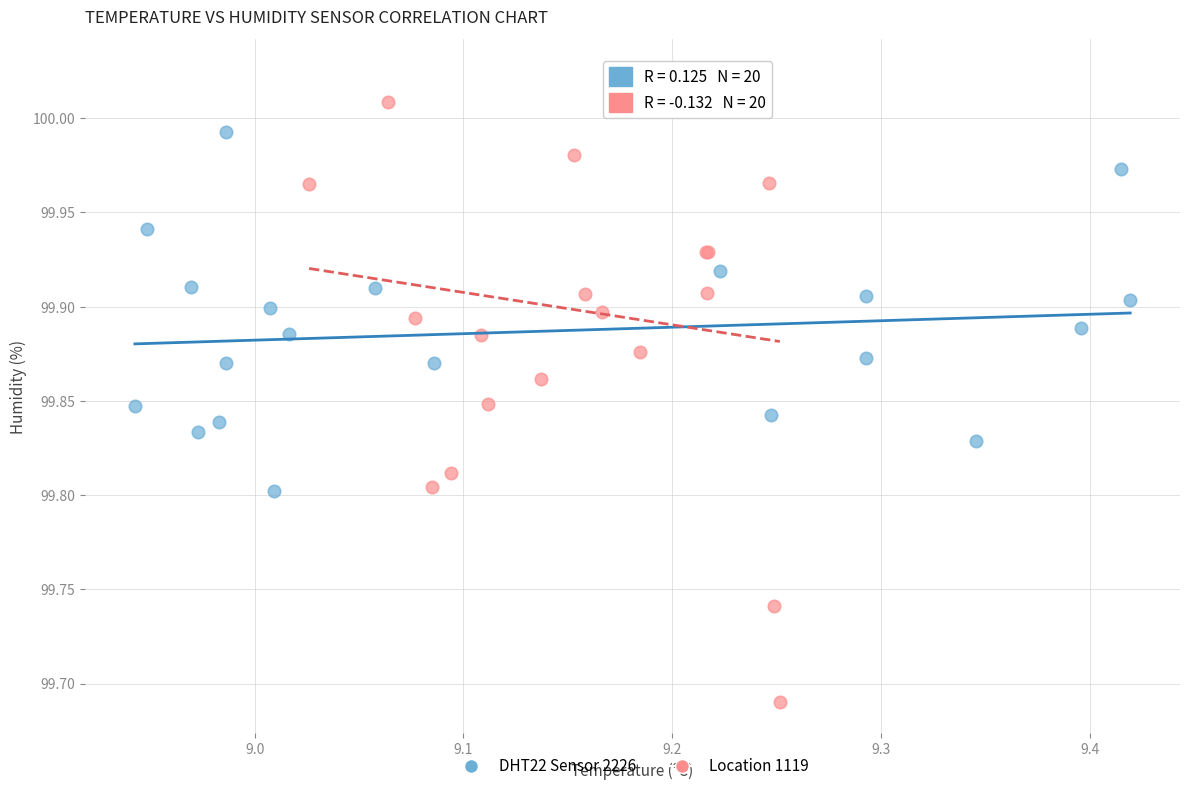

Which series has the widest spread of Y values?

Location 1119